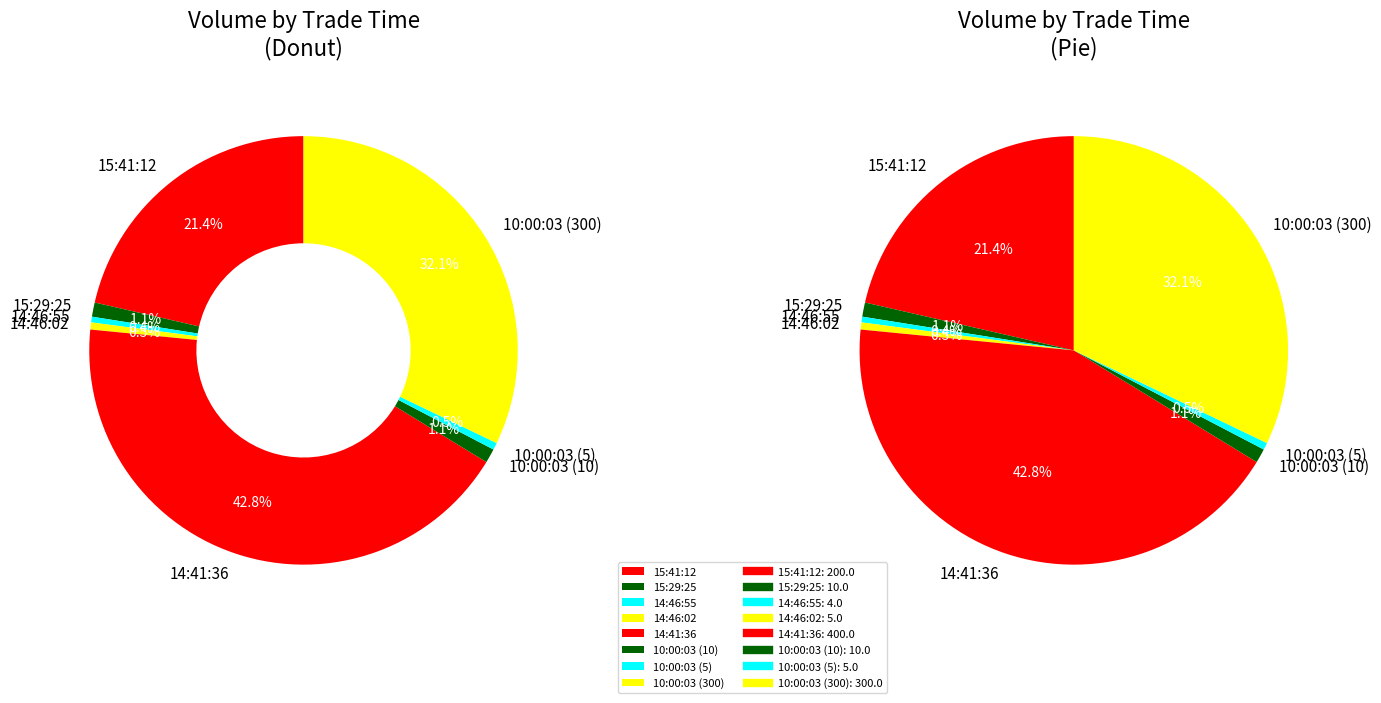

What is the change in value from 15:29:25 to 14:46:55?

-6